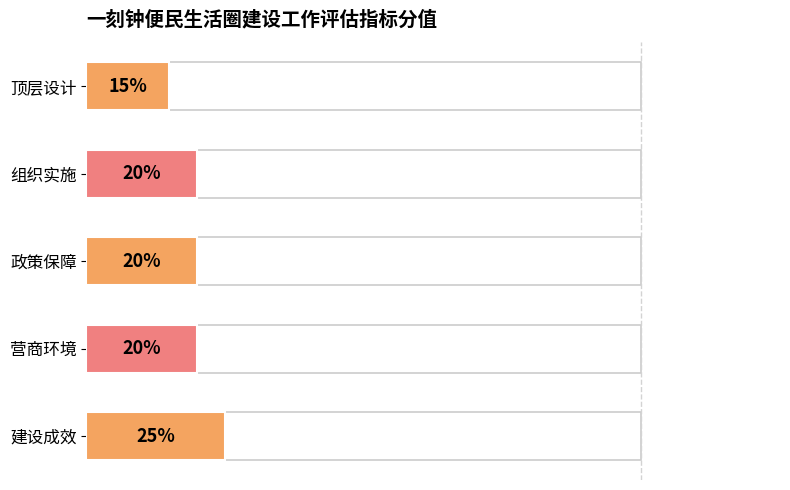

At which category does the chart reach its peak across all series?

建设成效